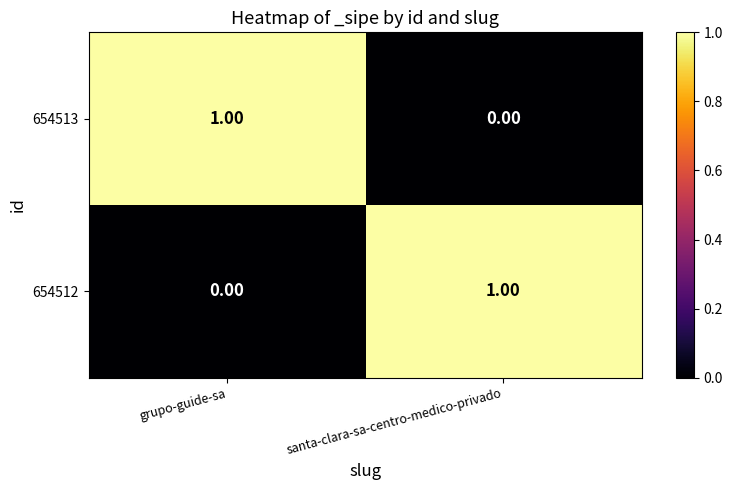

Is the value of 654512 at grupo-guide-sa greater than the value of 654513 at grupo-guide-sa?

No